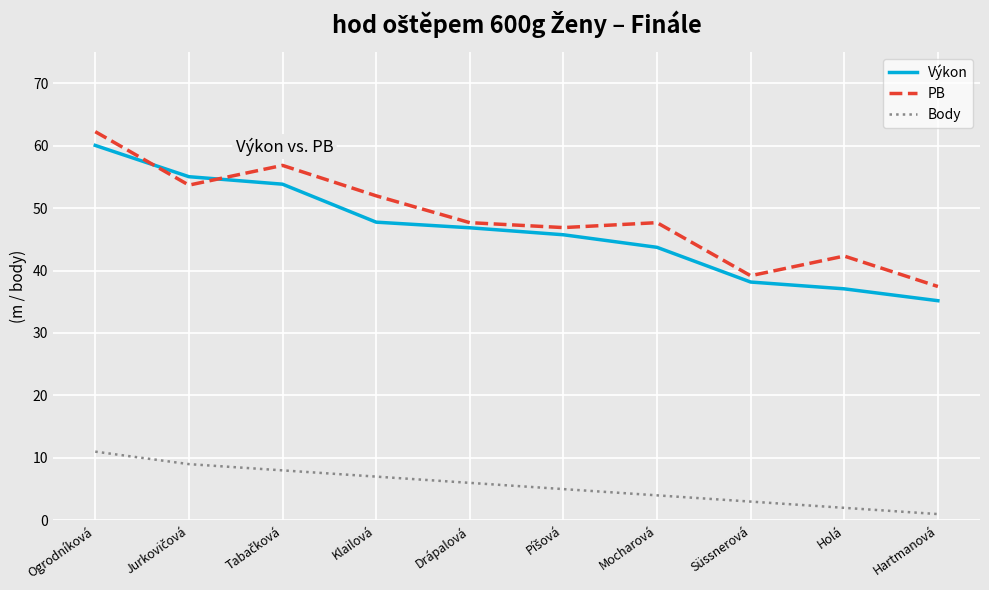

What are all the series names shown in the legend?

Výkon, PB, Body